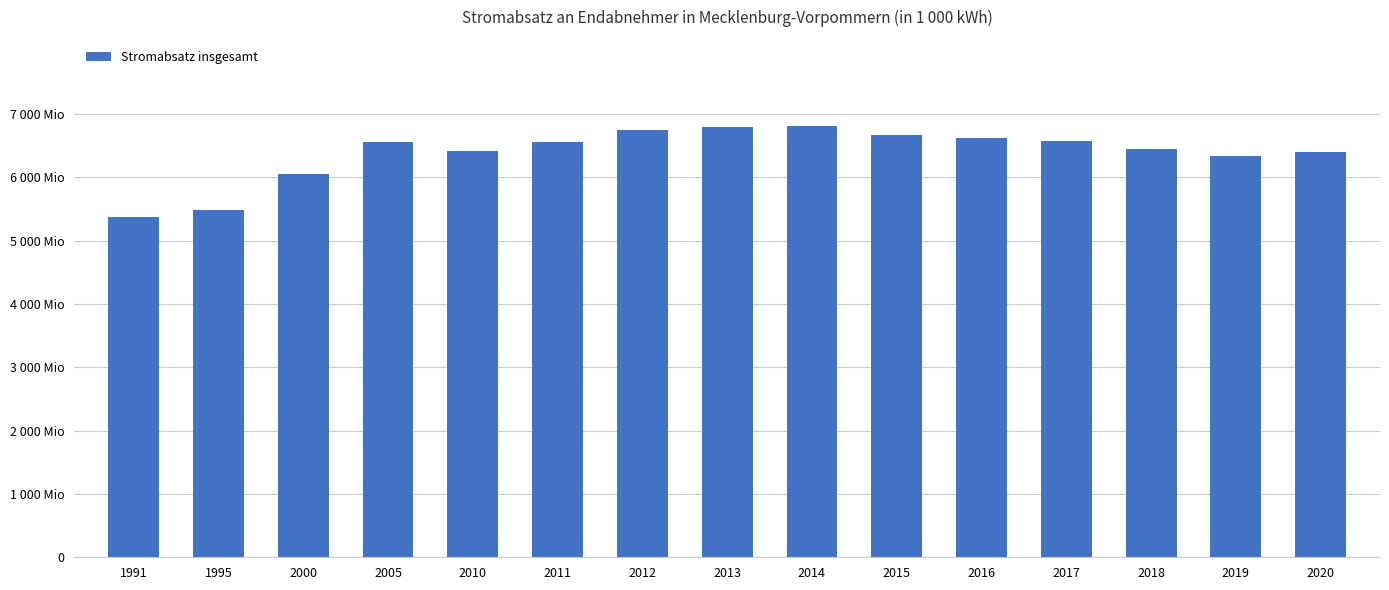

Reading left to right, extract all data points from this chart.

1991=5378599	1995=5488875	2000=6053053	2005=6554728	2010=6419269	2011=6562683	2012=6743010	2013=6798648	2014=6808570	2015=6671284	2016=6615815	2017=6566857	2018=6443352	2019=6341125	2020=6405572